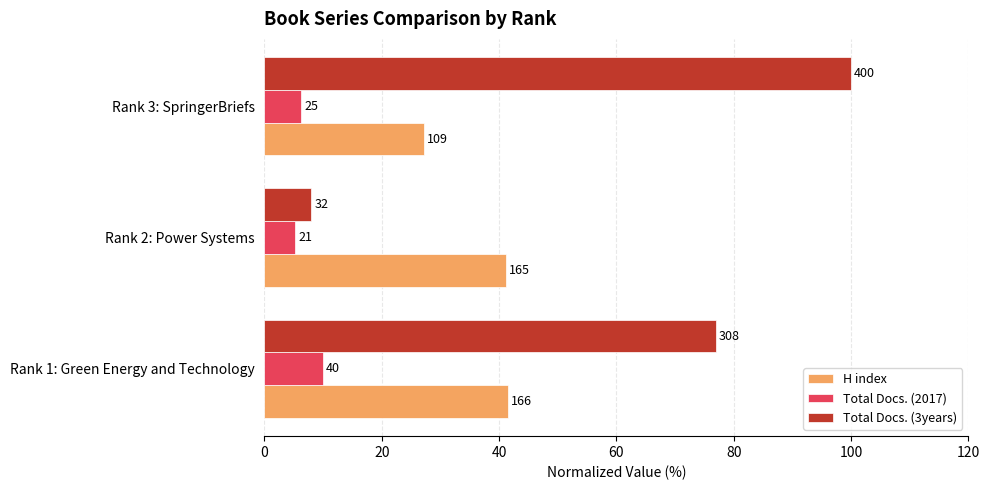

What are all the series names shown in the legend?

H index, Total Docs. (2017), Total Docs. (3years)